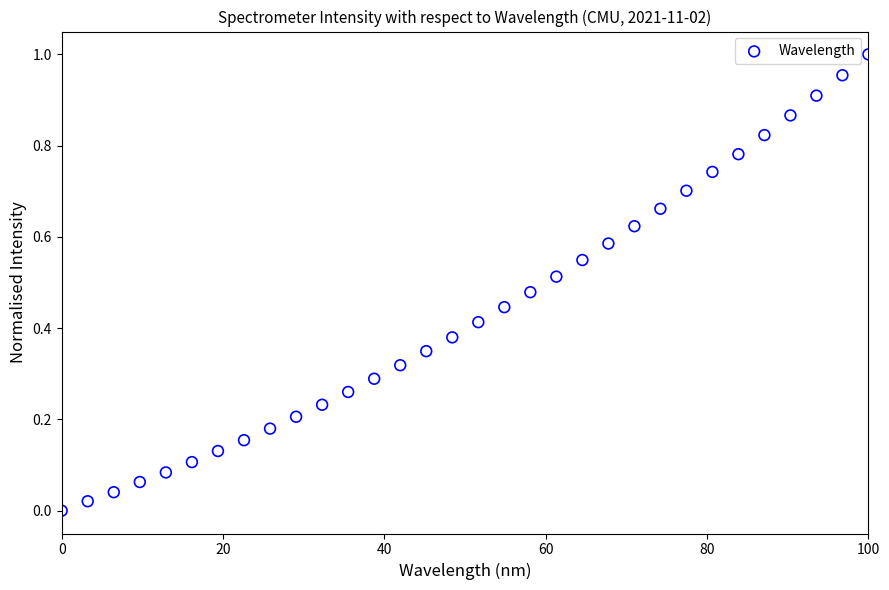

What is the range of X values (max minus min)?

100.0